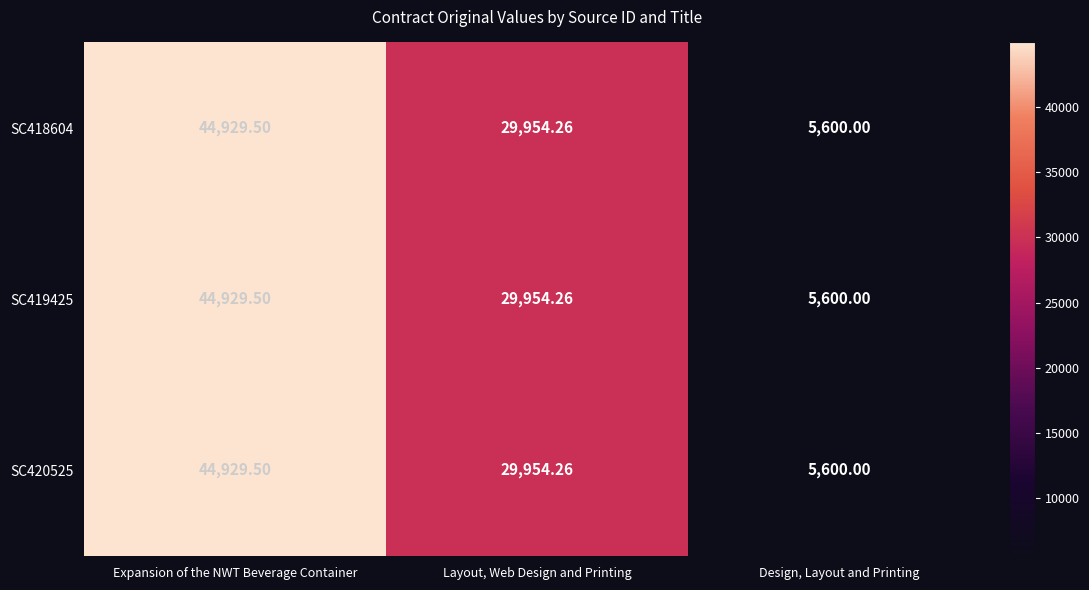

At which category does the chart reach its minimum across all series?

Design, Layout and Printing